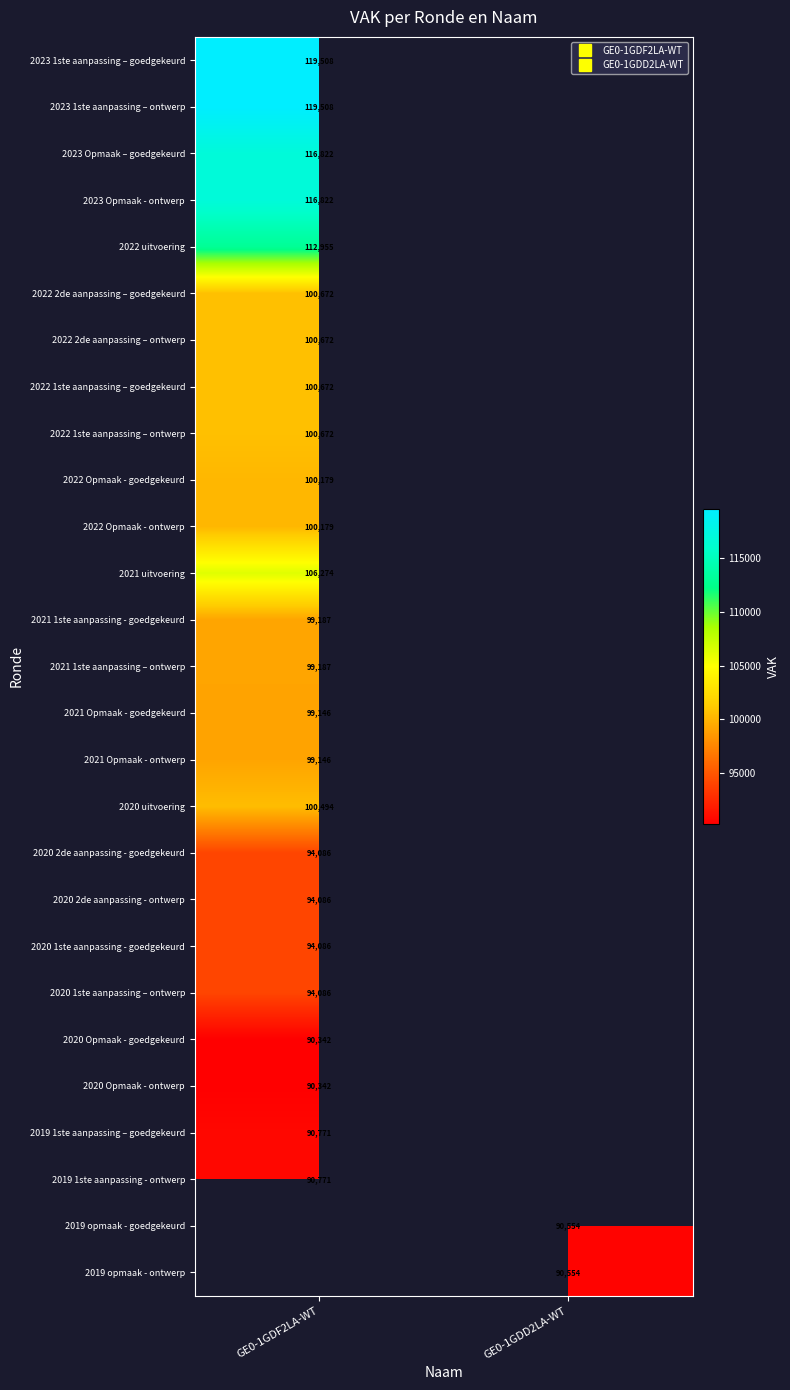

Count the number of categories in the chart.

2